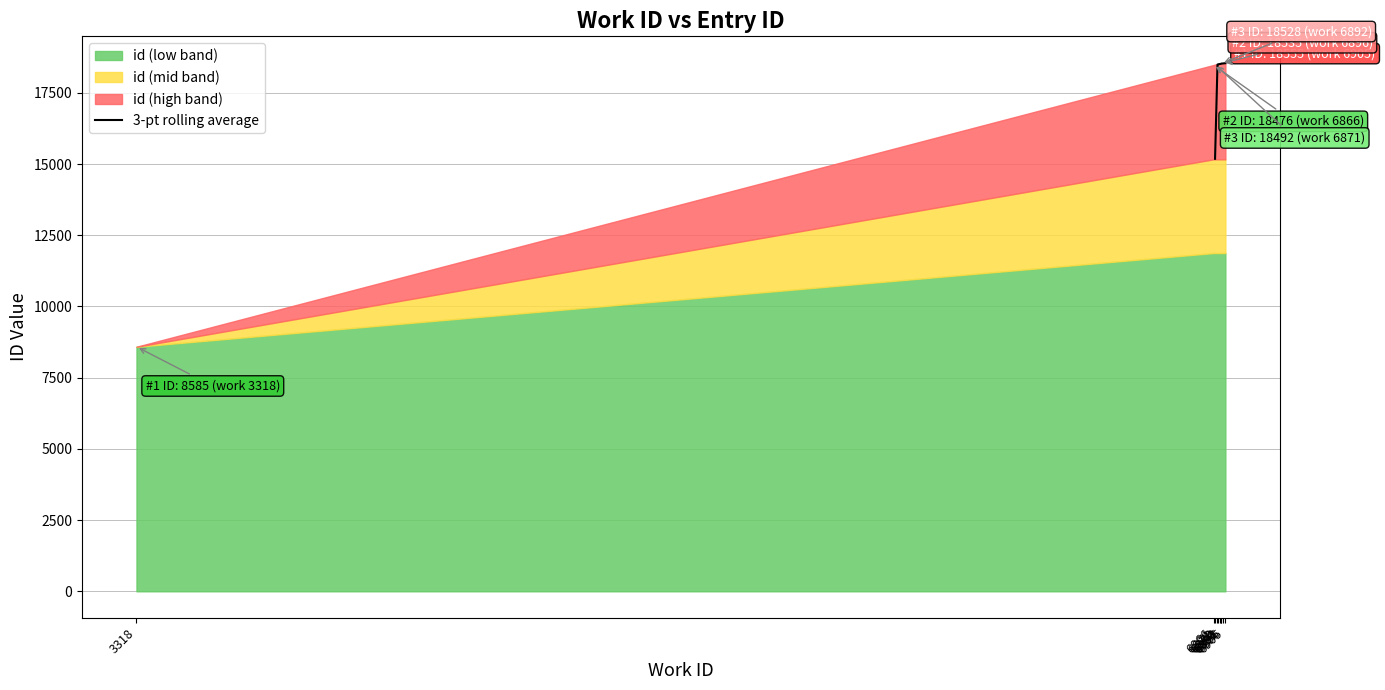

What is the value of the 6th point from the left?

18526.3